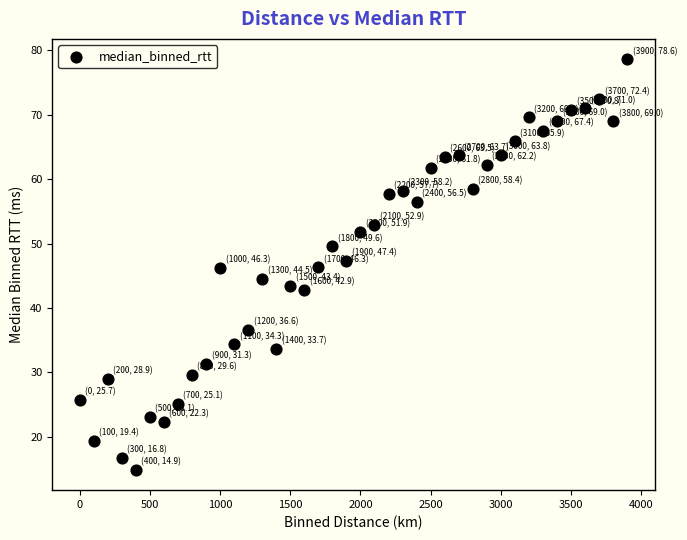

What is the range of Y values (max minus min)?

63.7